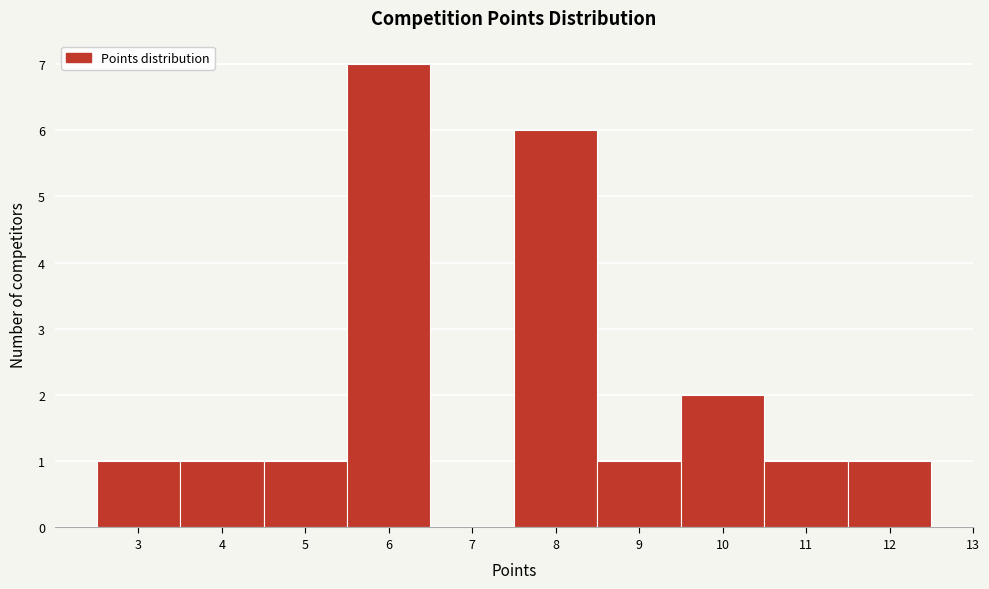

Reading left to right, list every bar in this chart as the range it spans on the x-axis followed by its height. The values are not printed on the chart, so give them approximately, as read against the axis.

2.5 to 3.5: 1
3.5 to 4.5: 1
4.5 to 5.5: 1
5.5 to 6.5: 7
6.5 to 7.5: 0
7.5 to 8.5: 6
8.5 to 9.5: 1
9.5 to 10.5: 2
10.5 to 11.5: 1
11.5 to 12.5: 1